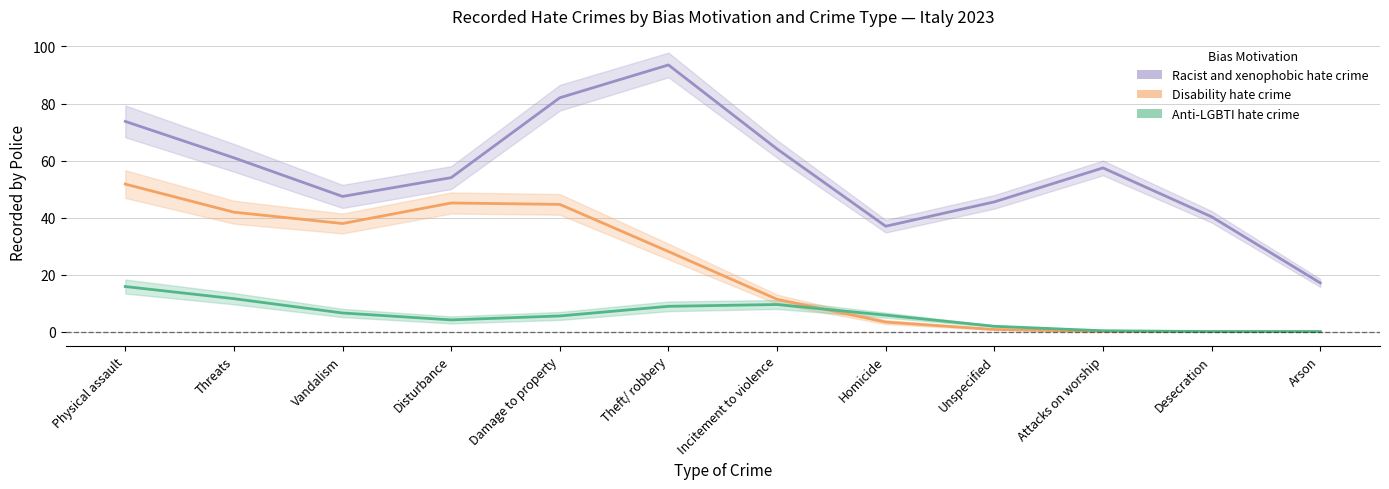

True or false: Racist and xenophobic hate crime and Anti-LGBTI hate crime intersect in this chart.

False